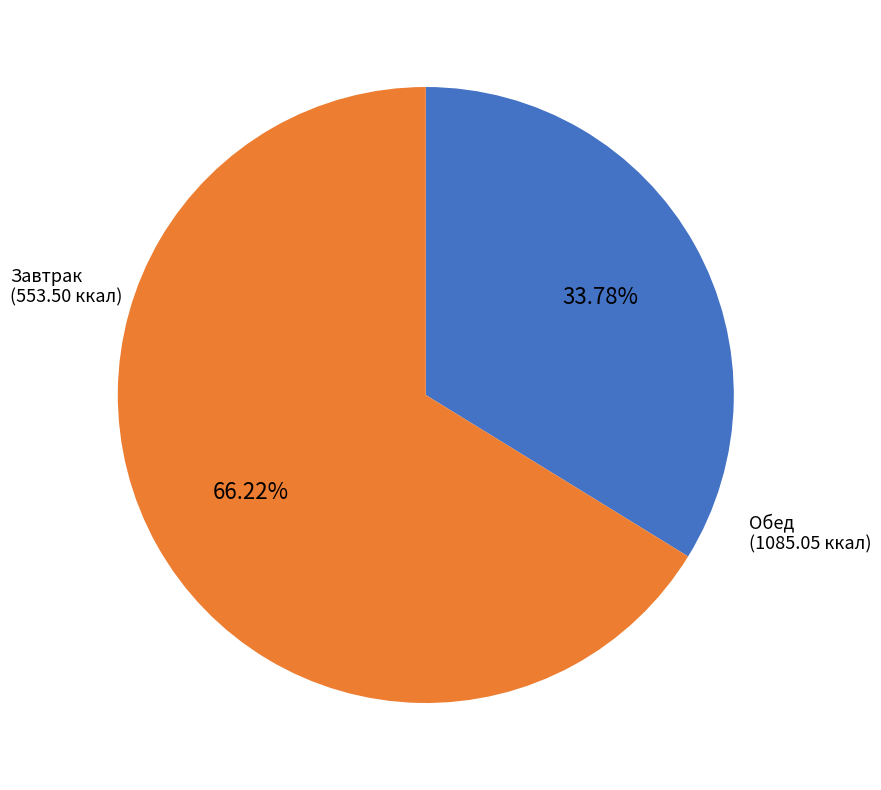

Which category has the biggest portion of the pie?

Обед